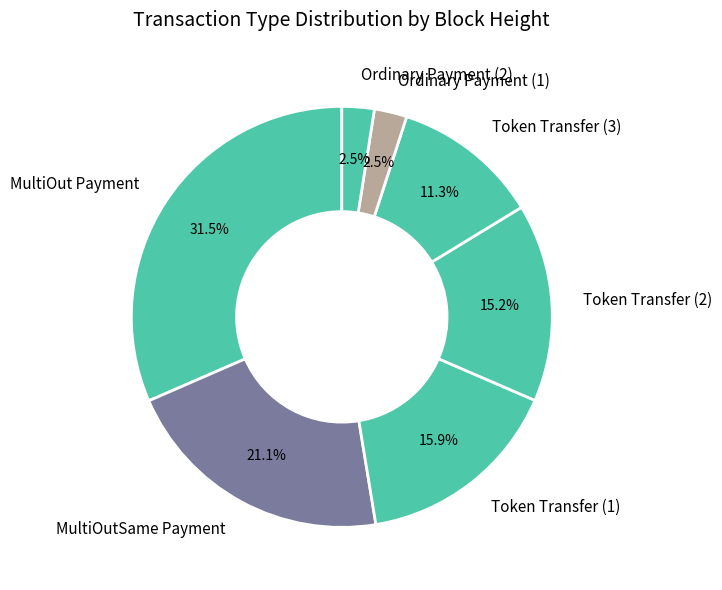

To the nearest percent, what is the average slice percentage?

14%